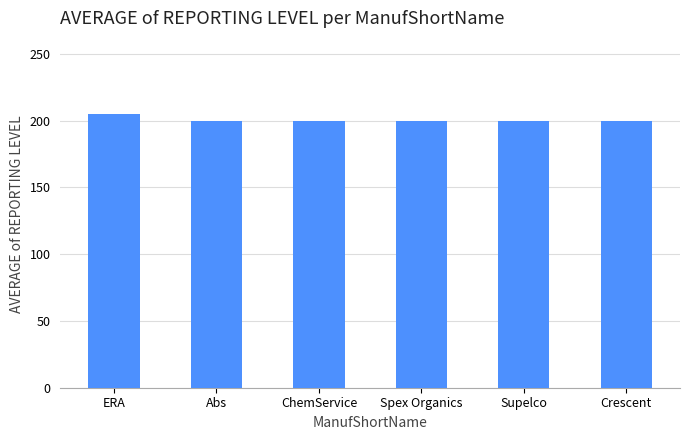

Count the number of values greater than 200.

1